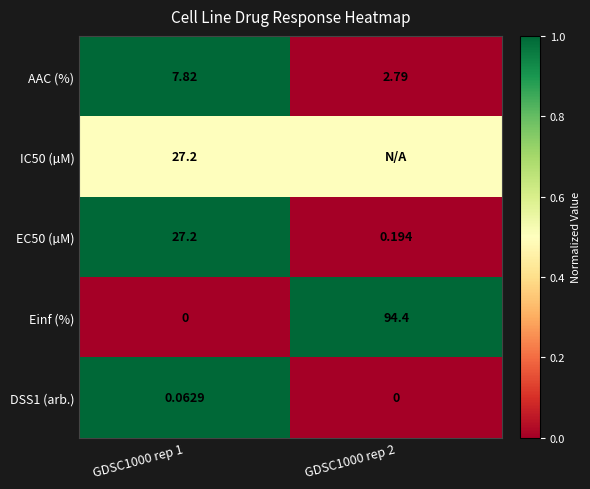

Is the value of AAC (%) at GDSC1000 rep 1 greater than the value of EC50 (µM) at GDSC1000 rep 2?

Yes